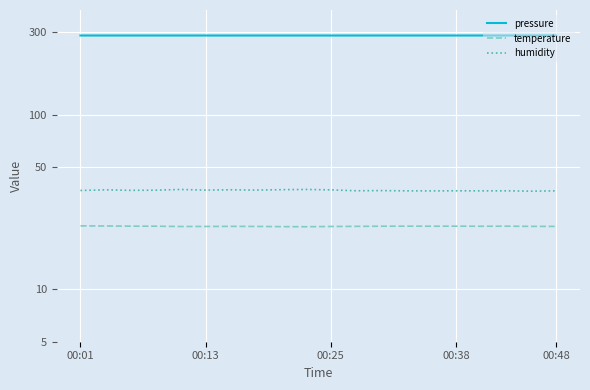

Is the value of temperature at 14 greater than the value of pressure at 6?

No